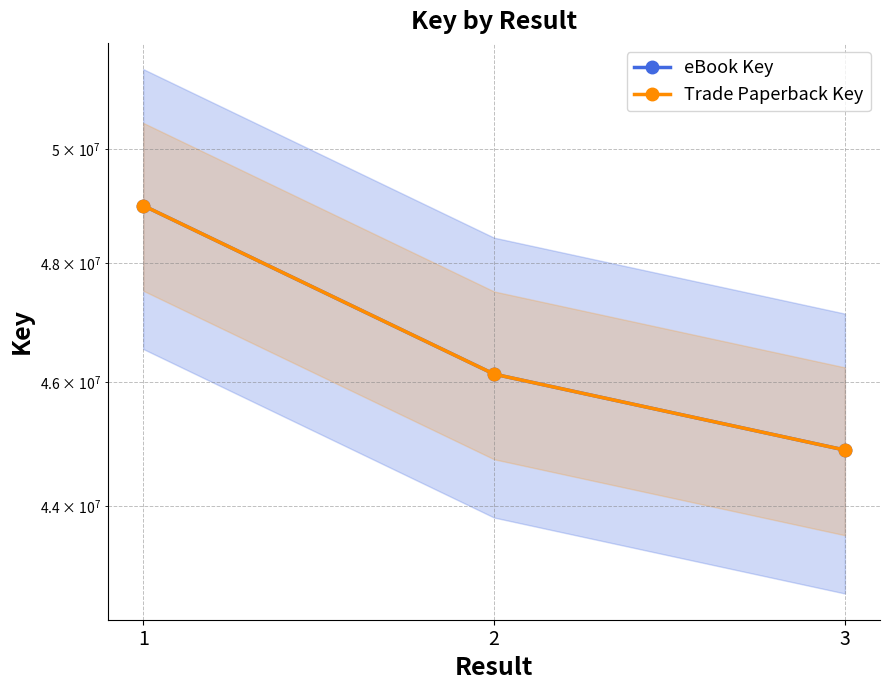

At which category is the sum across all series the highest?

1